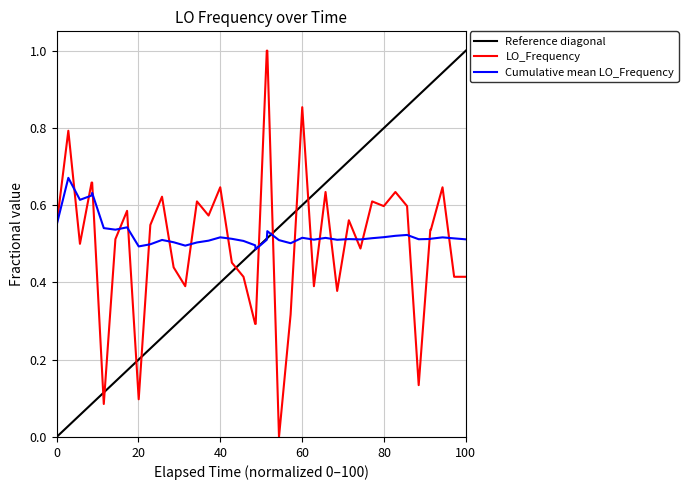

What is the maximum value for LO_Frequency?

1.0